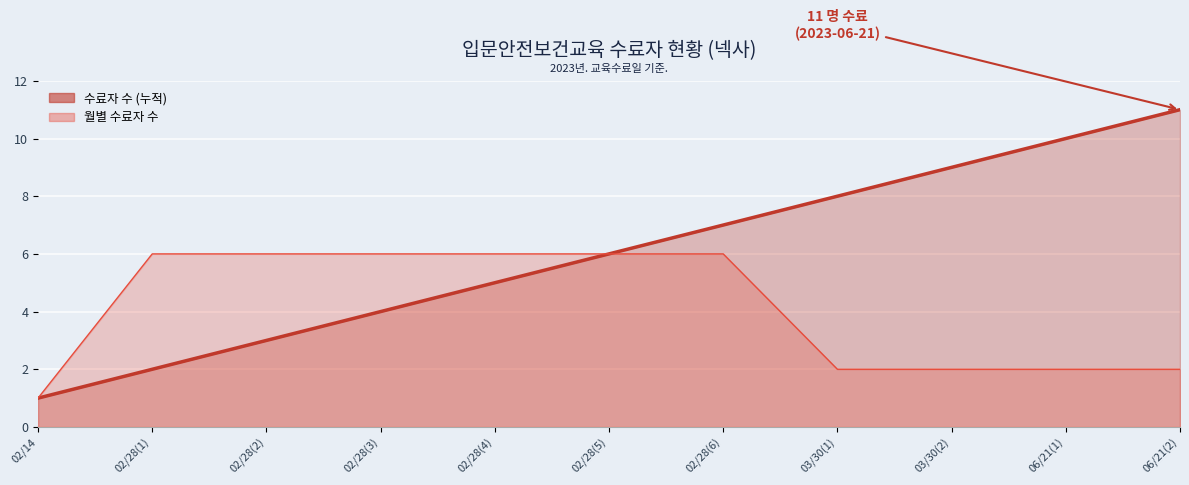

True or false: 월별 수료자 수 and 수료자 수 (누적) intersect in this chart.

False